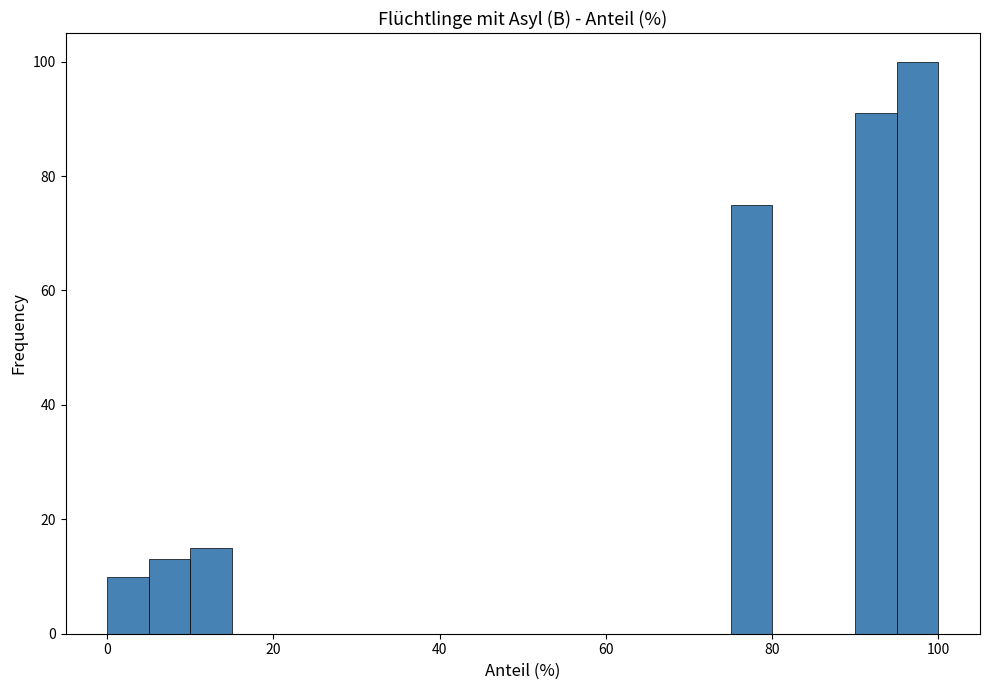

Around what value on the x-axis is the tallest bar? Give the approximate position of its centre, as read against the axis.

98